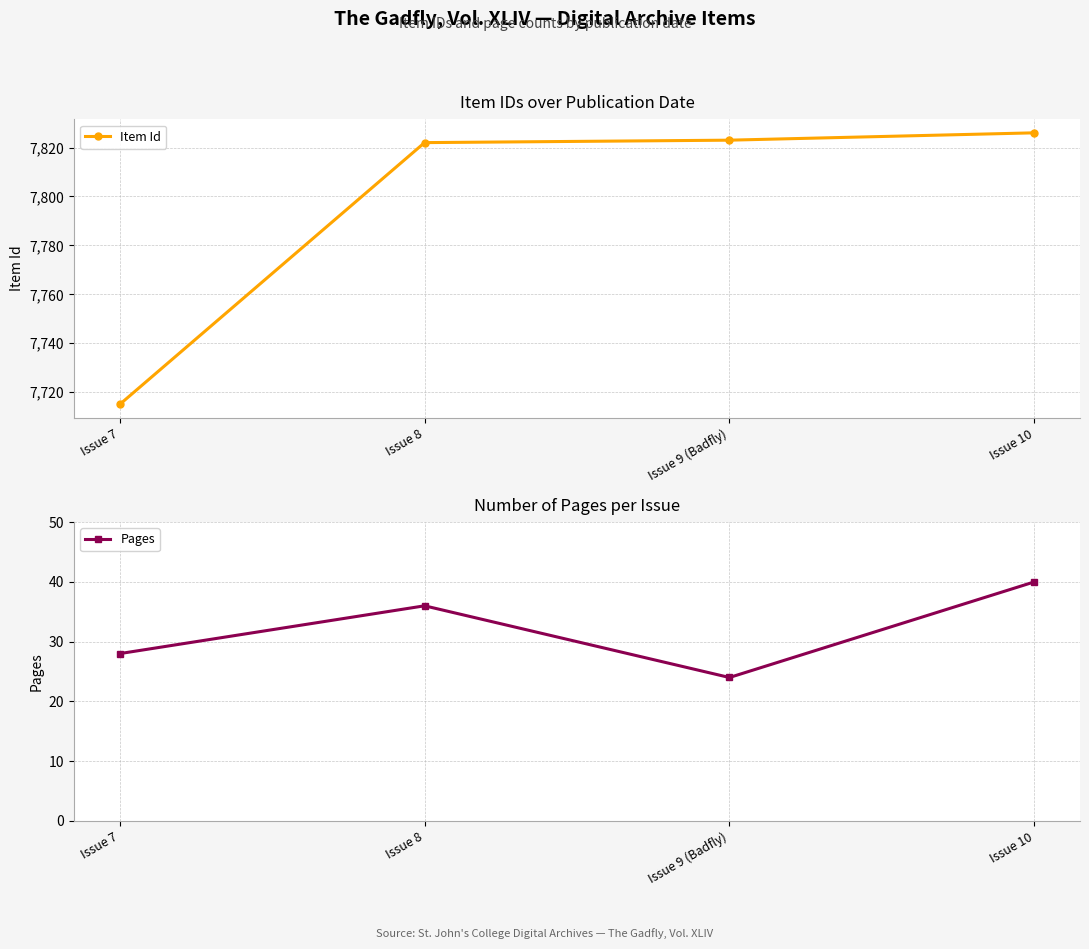

At Issue 8, list the series in order from smallest to largest.

Pages, Item Id